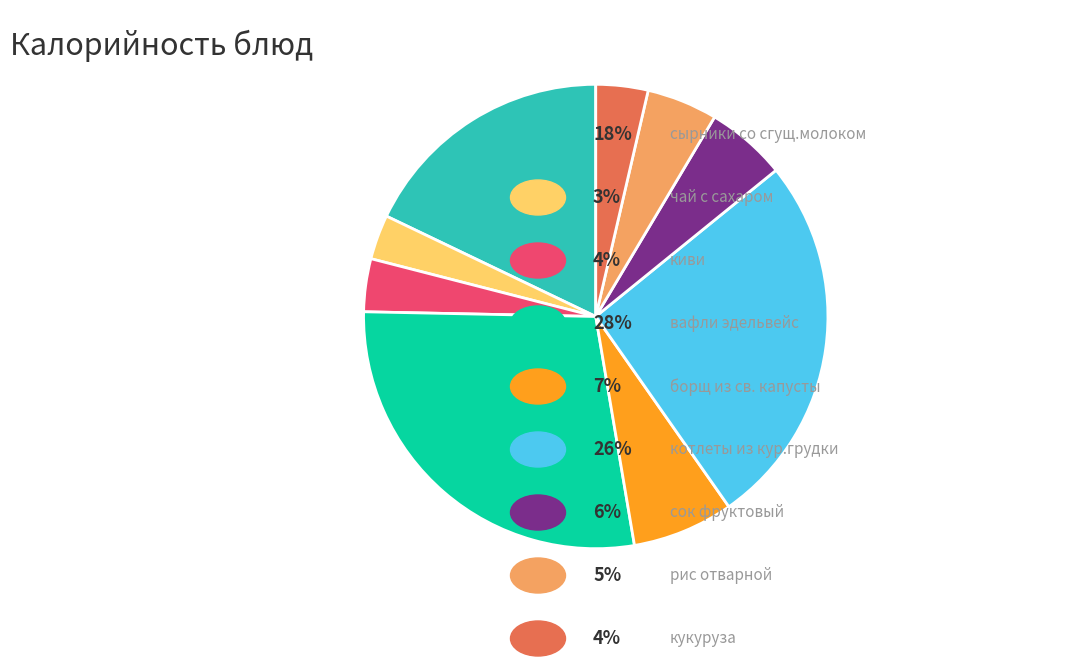

Count the number of slices in the pie.

9